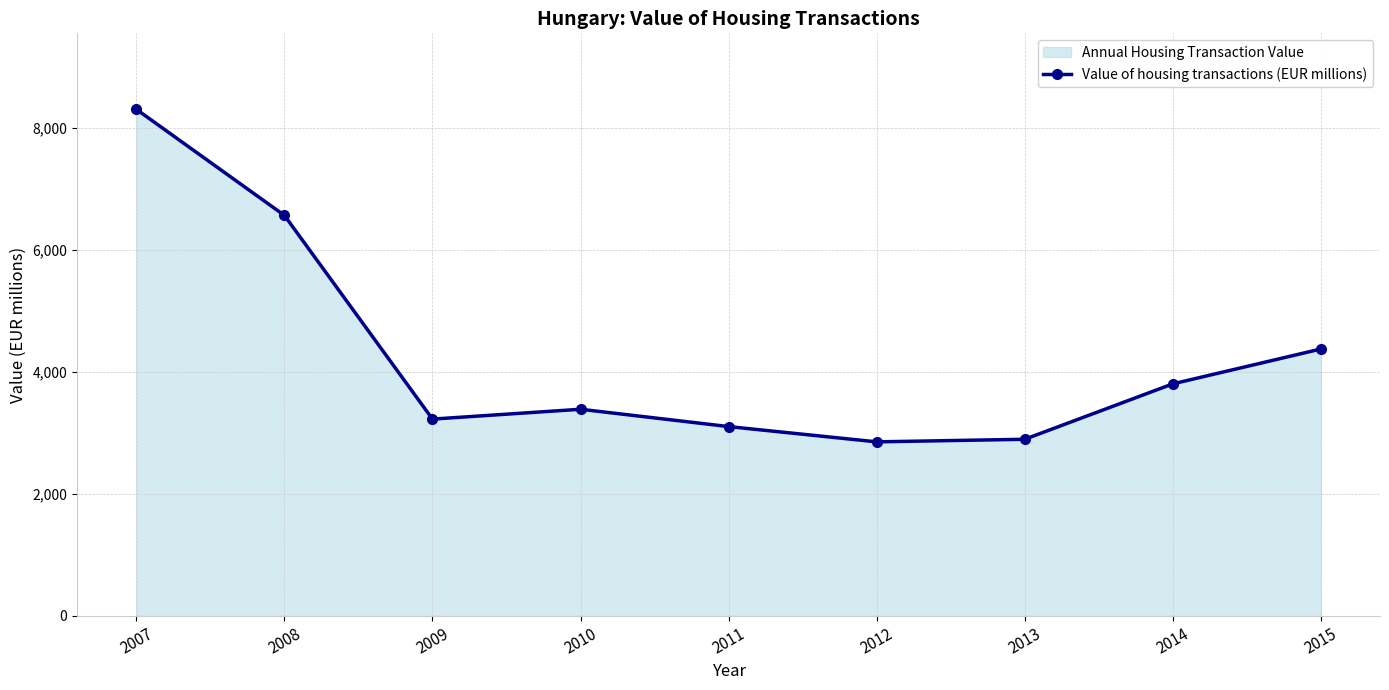

Reading left to right, list all the values displayed in this chart.

8301.9	6563.9	3226.3	3387.6	3103.7	2853.4	2895.5	3803.3	4374.4